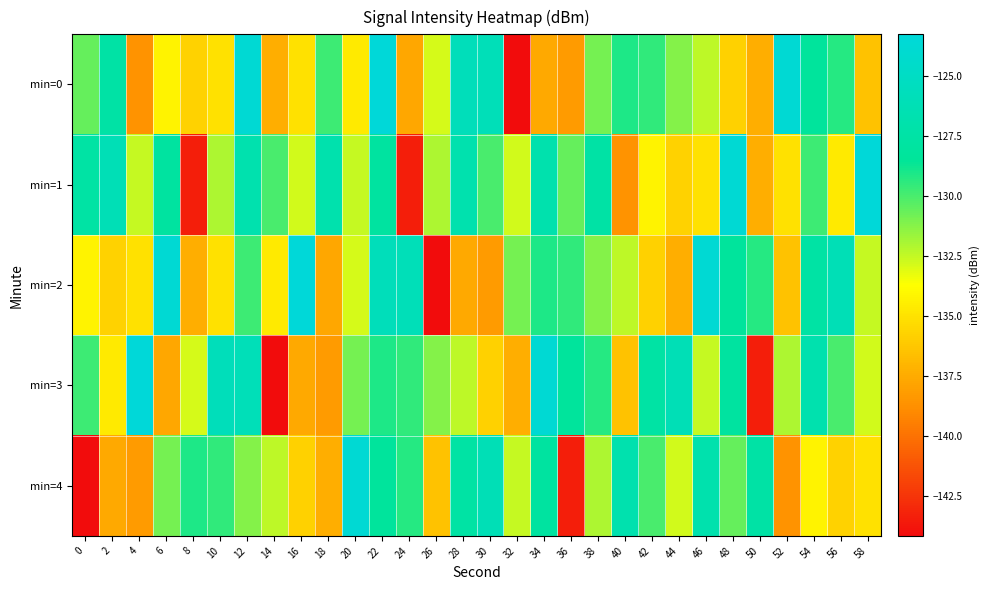

Which series has the largest range (max minus min)?

min=0